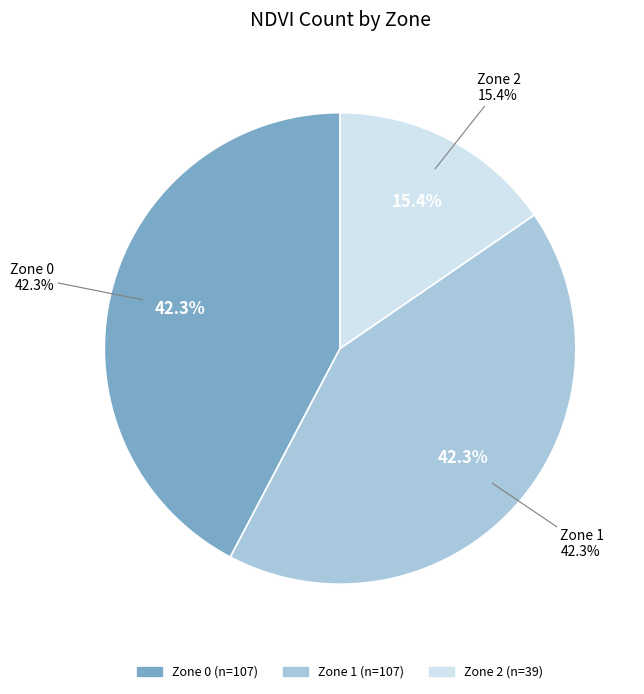

Rank the categories by value from lowest to highest.

Zone 2, Zone 0, Zone 1